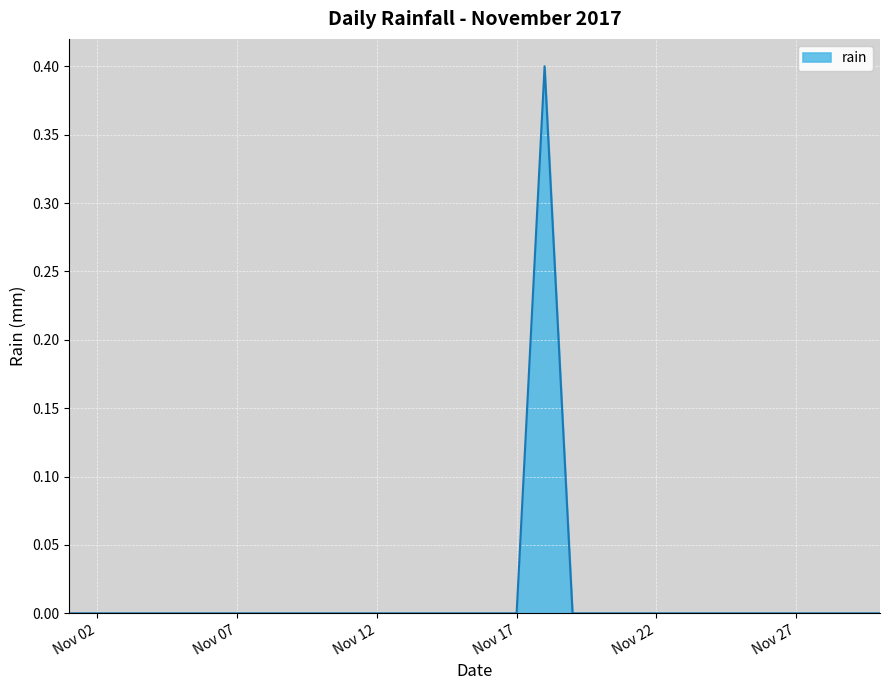

Does the chart display data point markers on the line(s)?

No